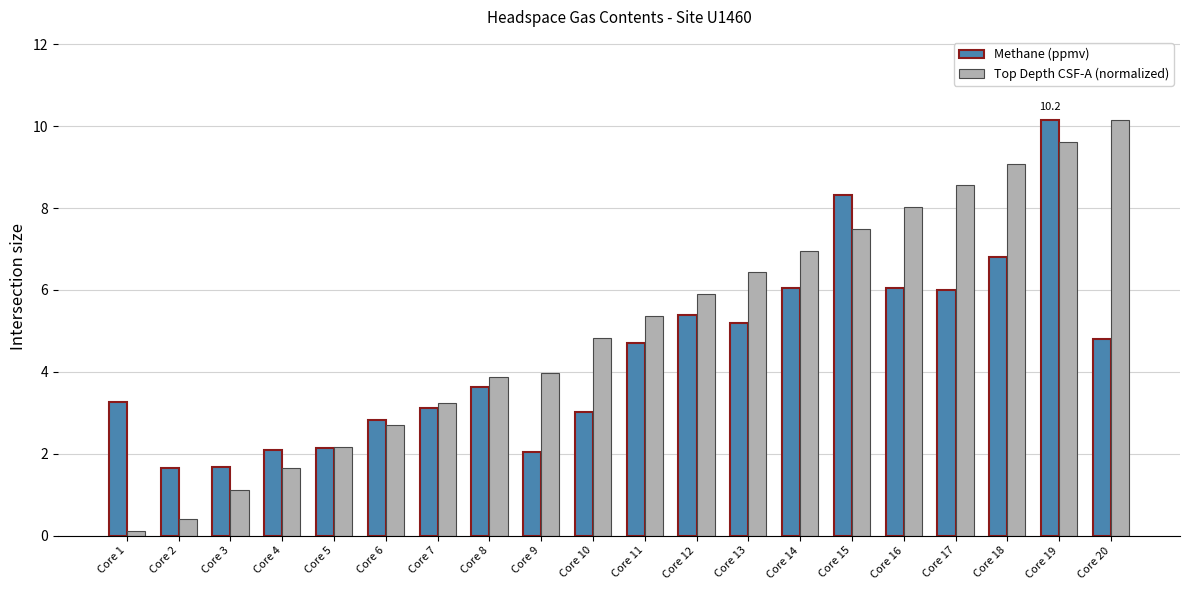

Which series changed the most between Core 4 and Core 15?

Methane (ppmv)